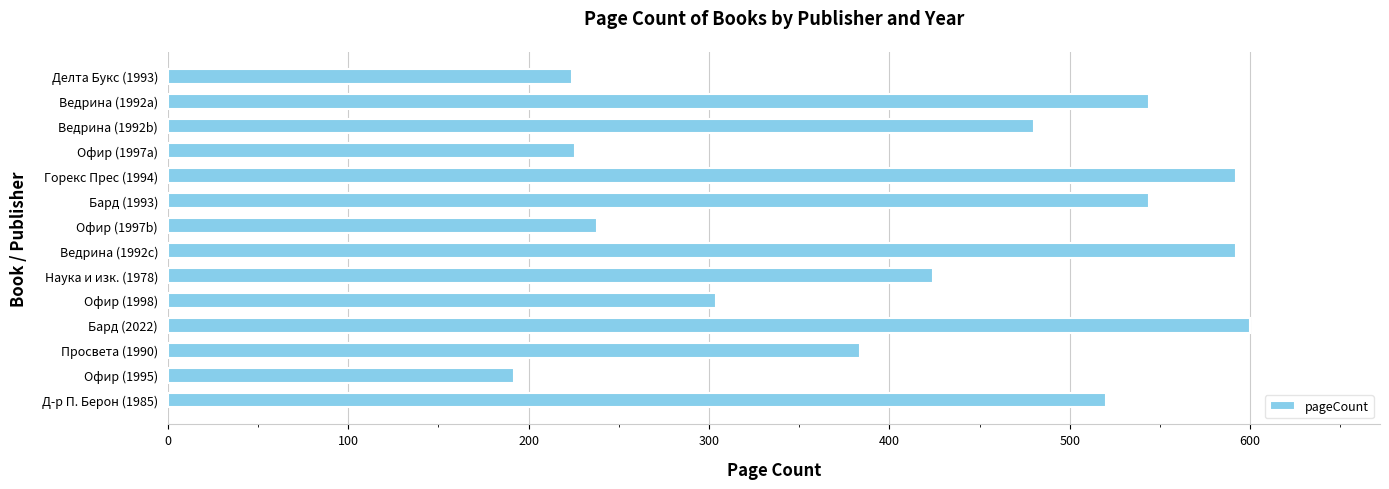

What is the maximum value shown in the chart?

600